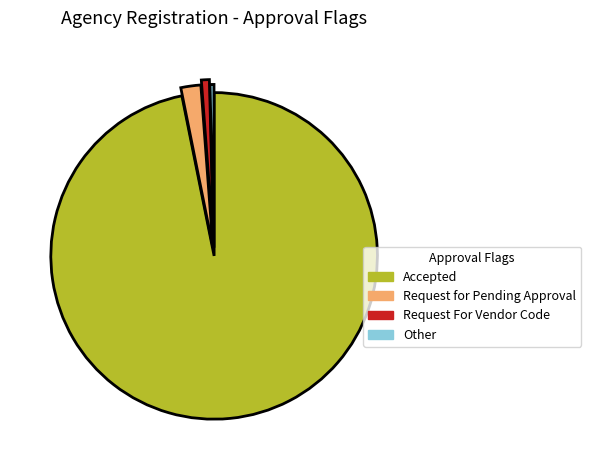

Approximately how many times larger is the value at Other compared to Request for Pending Approval?

0.2